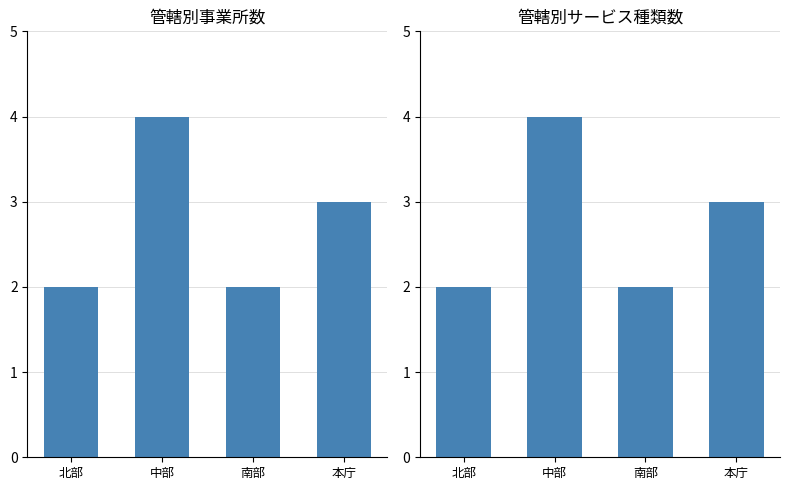

What is the maximum value for 事業所数?

4